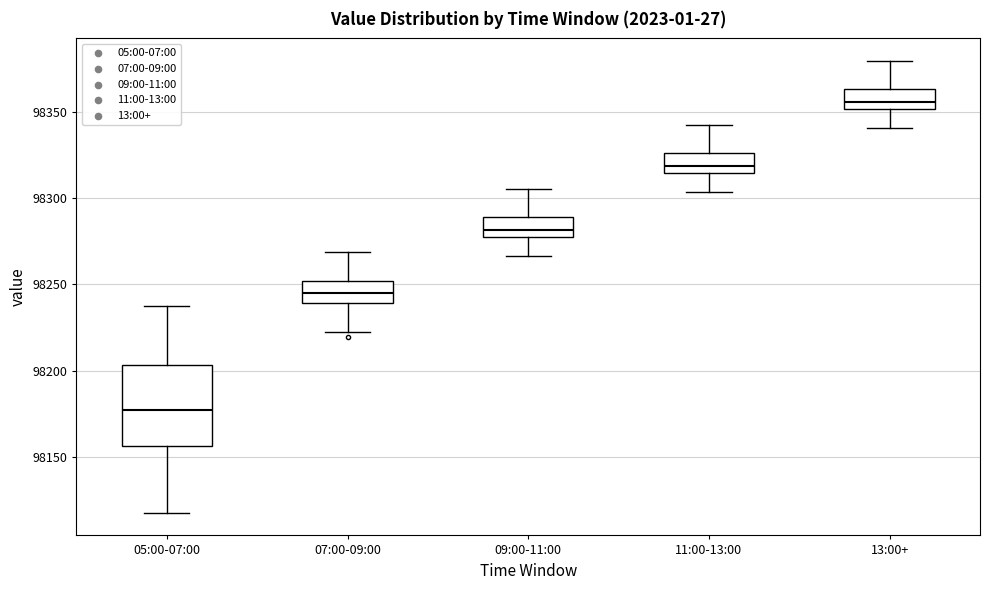

Reading left to right, read every box against the y-axis: the position of its median line, the range the box covers, and the ends of its whiskers. The values are not printed on the chart, so give them approximately, as read against the axis.

05:00-07:00: median 98175, box 98155 to 98205, whiskers 98120 to 98240
07:00-09:00: median 98245, box 98240 to 98250, whiskers 98220 to 98270
09:00-11:00: median 98280 (just above the box's lower edge), box 98280 to 98290, whiskers 98265 to 98305
11:00-13:00: median 98320, box 98315 to 98325, whiskers 98305 to 98345
13:00+: median 98355, box 98350 to 98365, whiskers 98340 to 98380